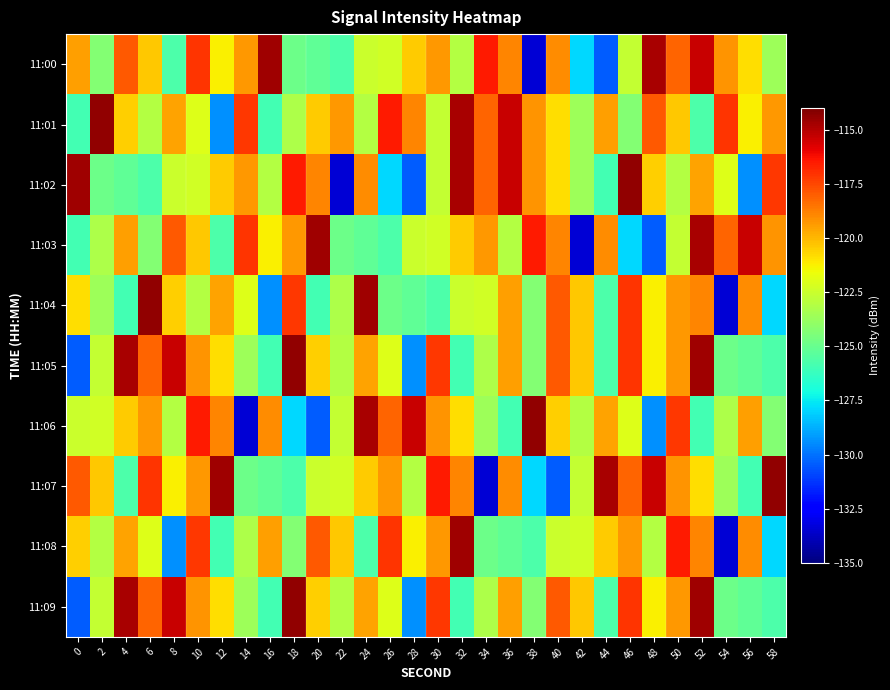

What is the spread (max minus min) of values at 56?

14.0